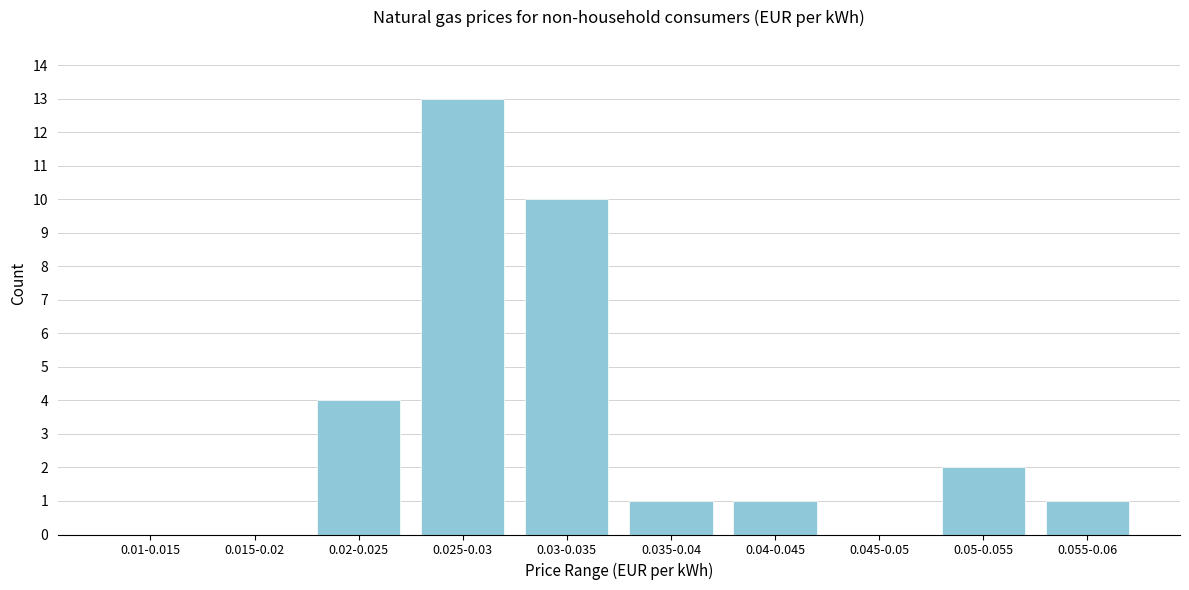

Reading left to right, what are all the values shown in this chart?

0.01-0.015=0	0.015-0.02=0	0.02-0.025=4	0.025-0.03=13	0.03-0.035=10	0.035-0.04=1	0.04-0.045=1	0.045-0.05=0	0.05-0.055=2	0.055-0.06=1